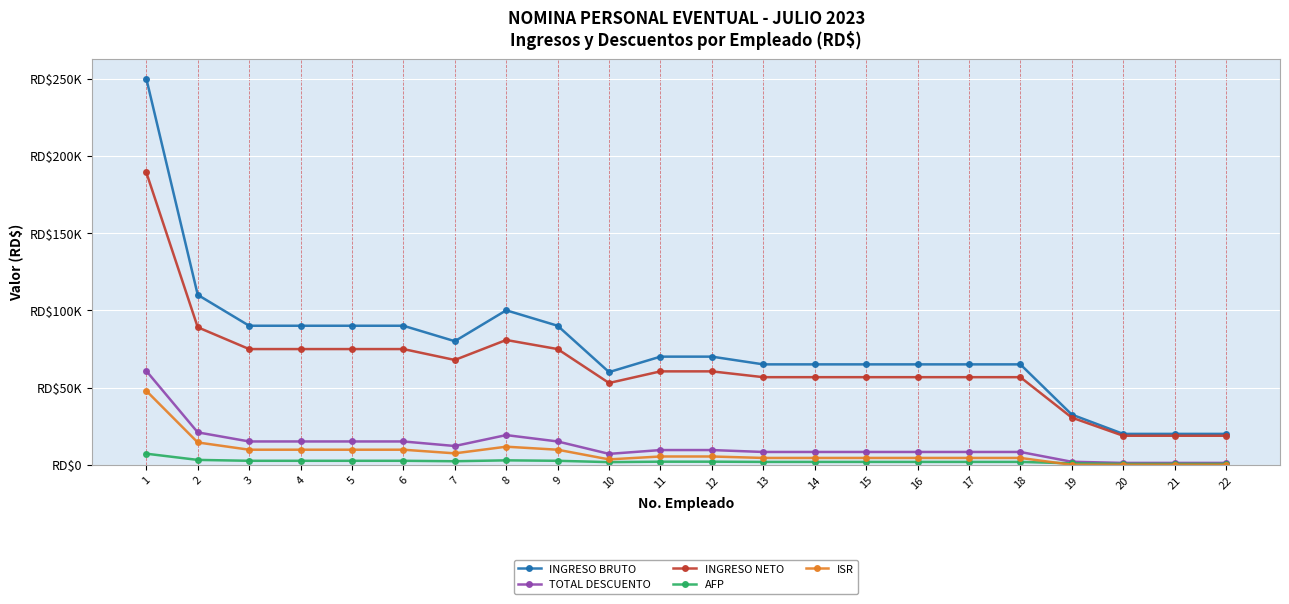

True or false: INGRESO NETO and INGRESO BRUTO intersect in this chart.

False